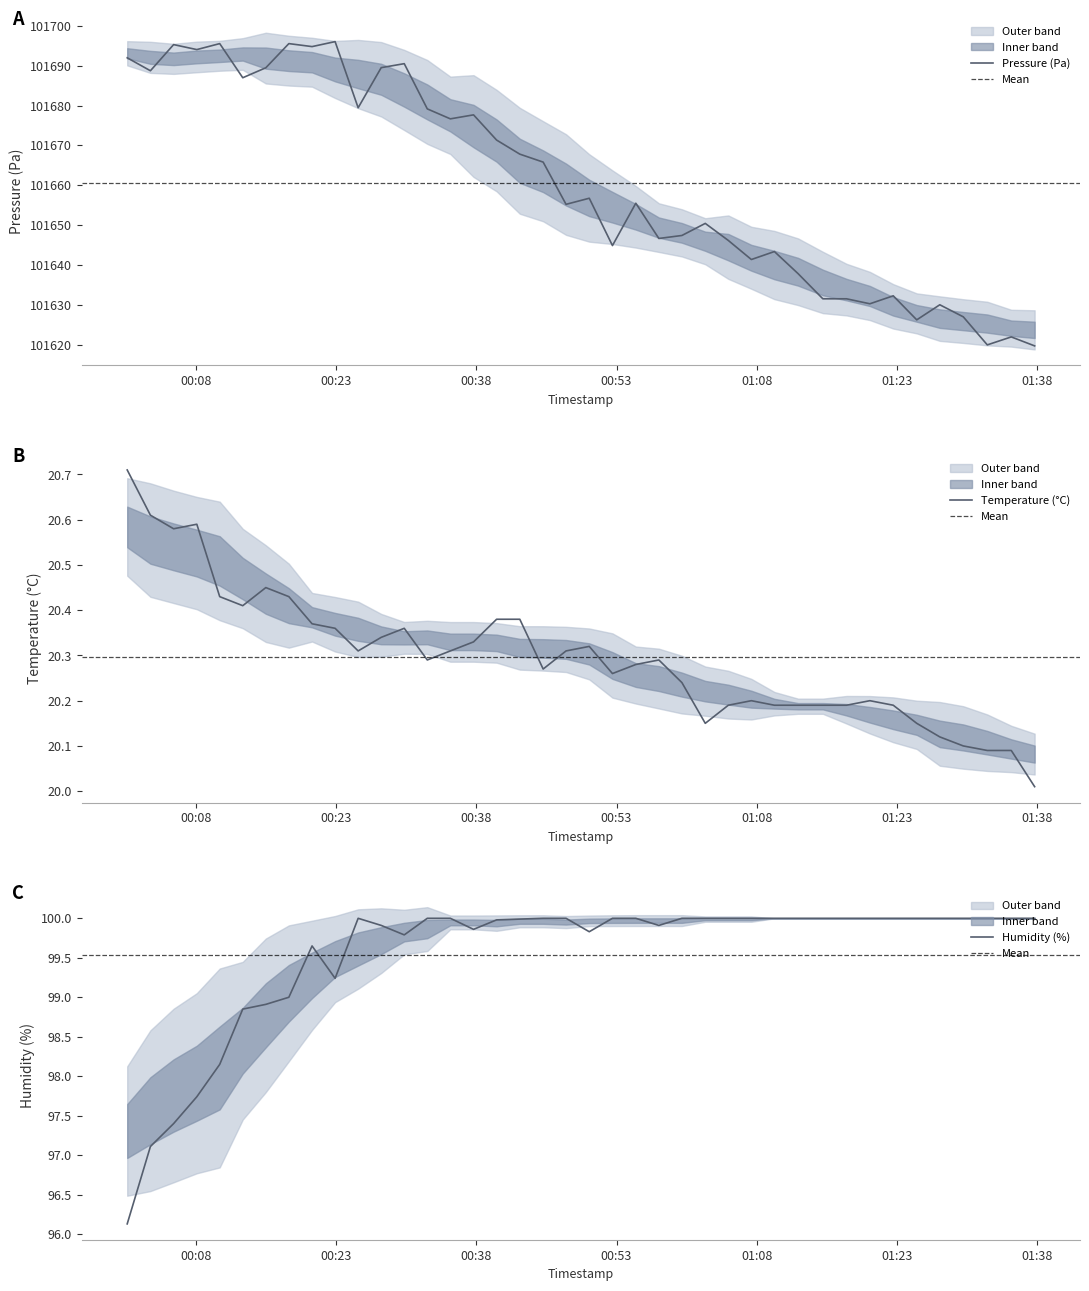

What is the value of the pressure point at the 25th from the left?

101647.4